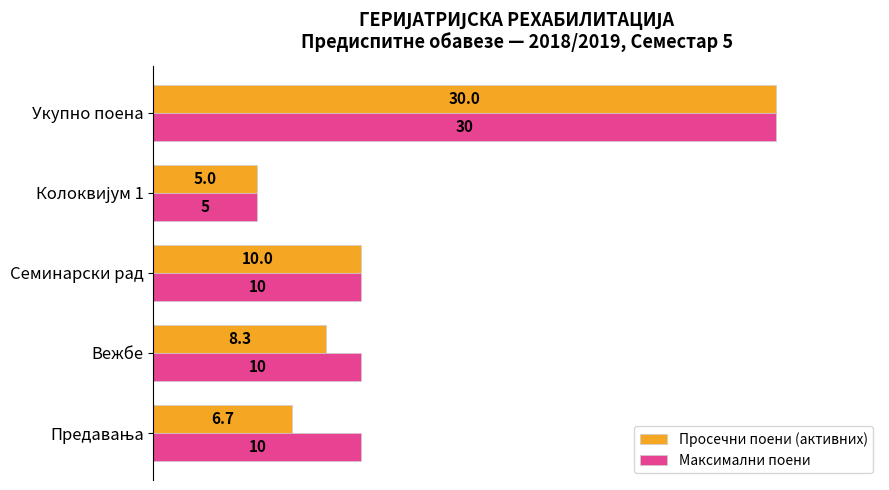

Which series has the largest total across all categories?

Максимални поени